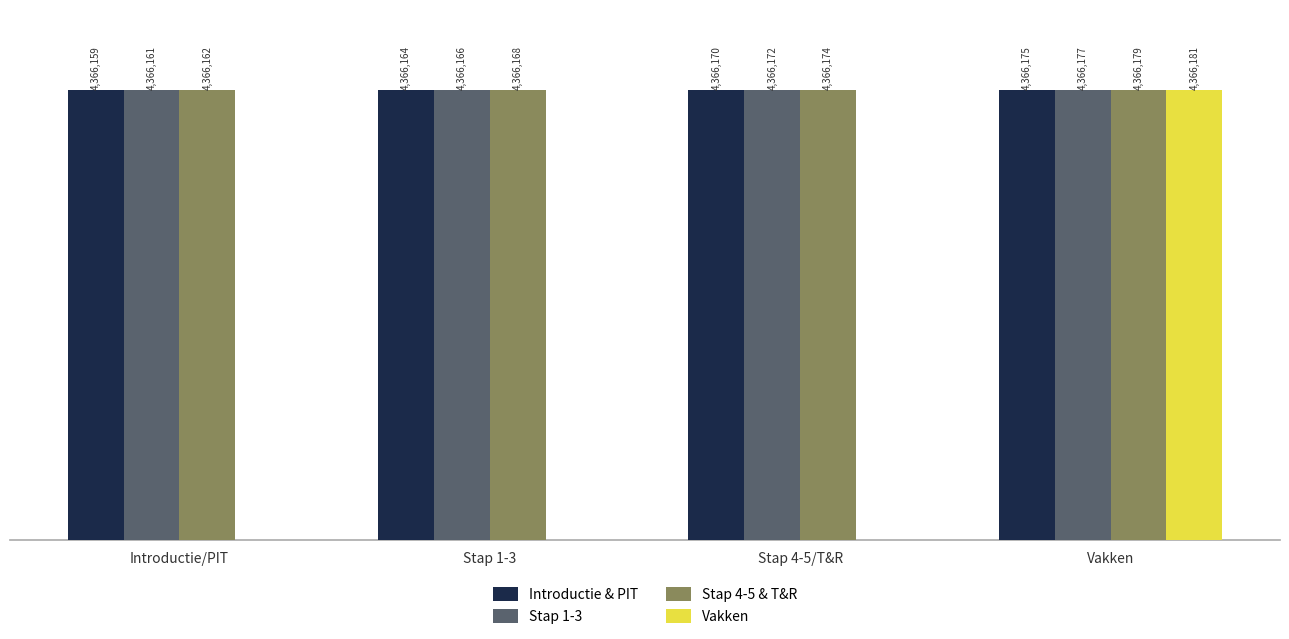

Which series changed the most between Introductie/PIT and Vakken?

Vakken